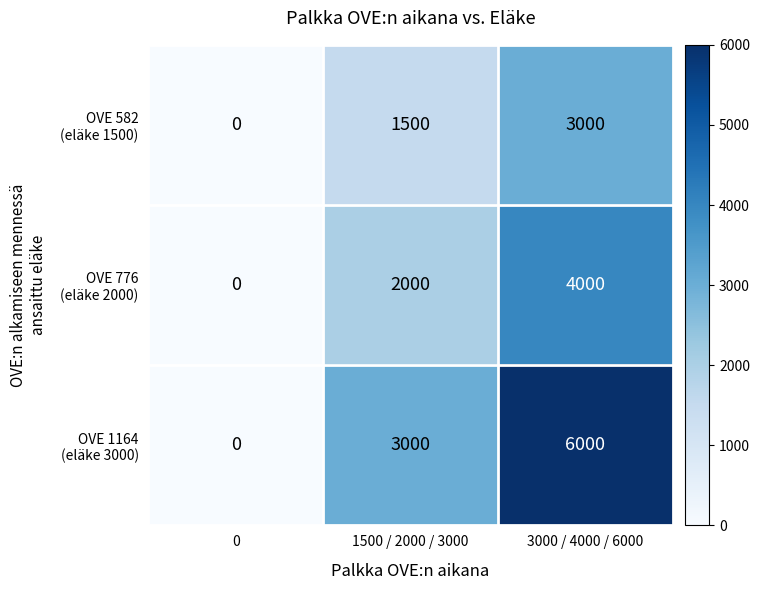

How many categories are shown in the chart?

3